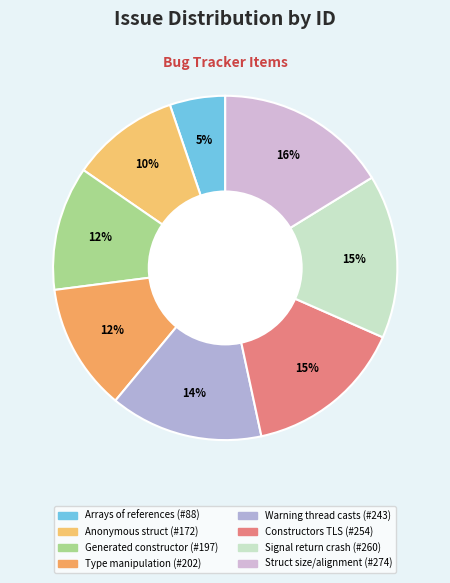

How many slices are in this pie chart?

8